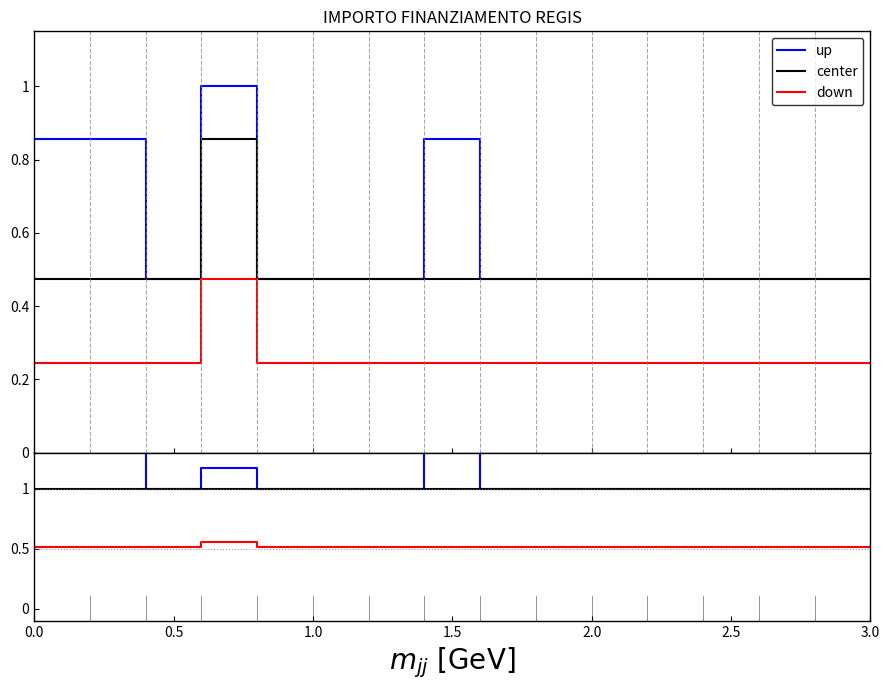

True or false: center and down intersect in this chart.

False